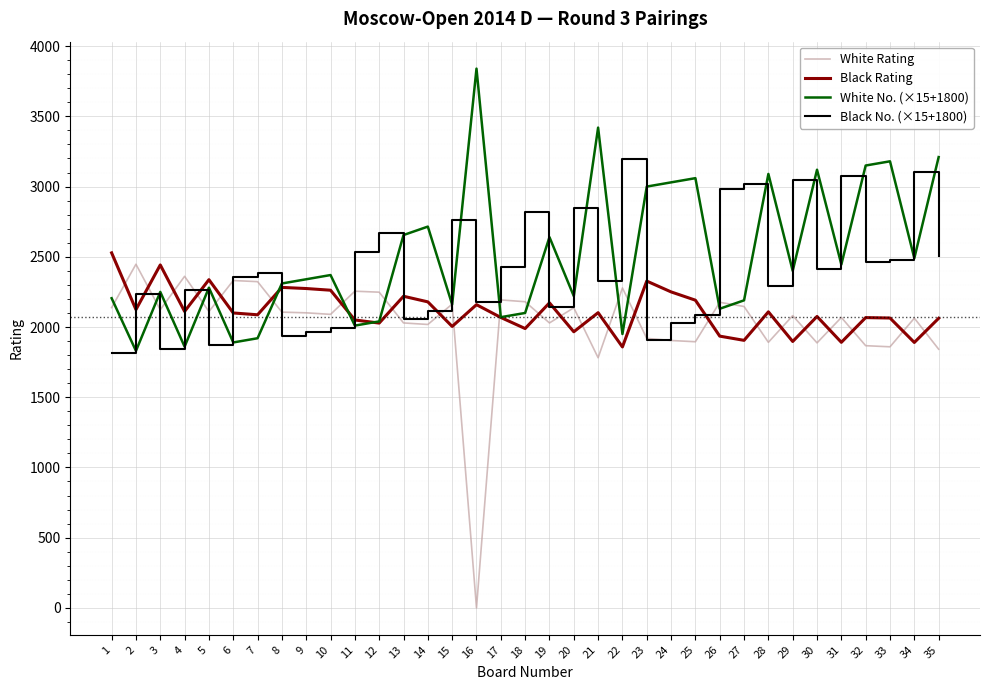

What are all the series names shown in the legend?

White Rating, Black Rating, White No. (×15+1800), Black No. (×15+1800)